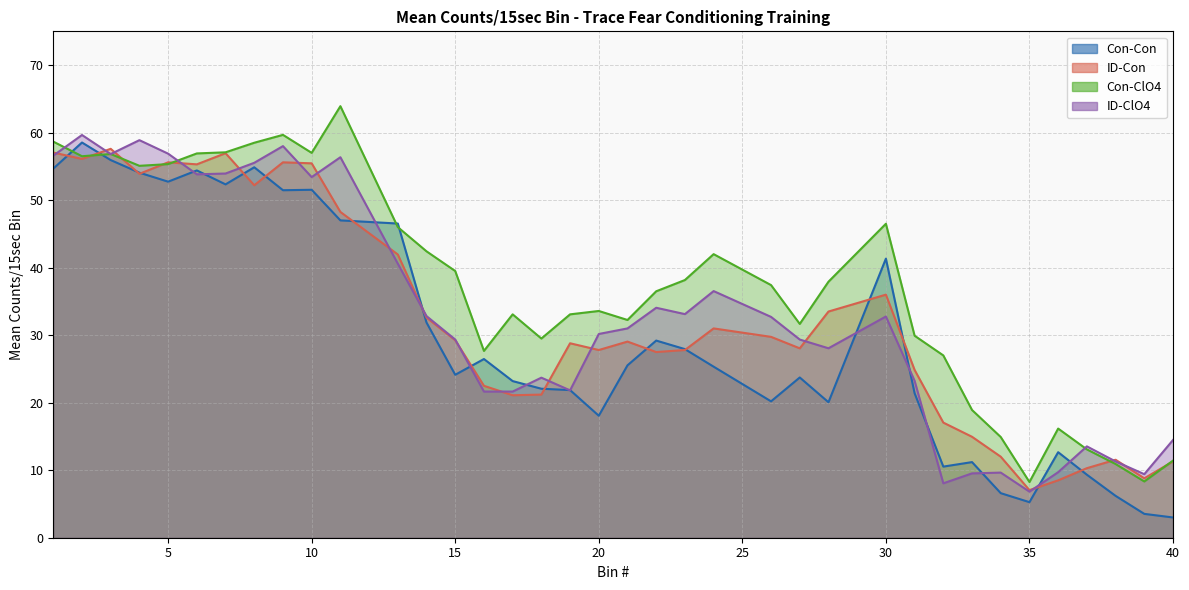

True or false: Con-Con has a value of 38.3 at 19.

False